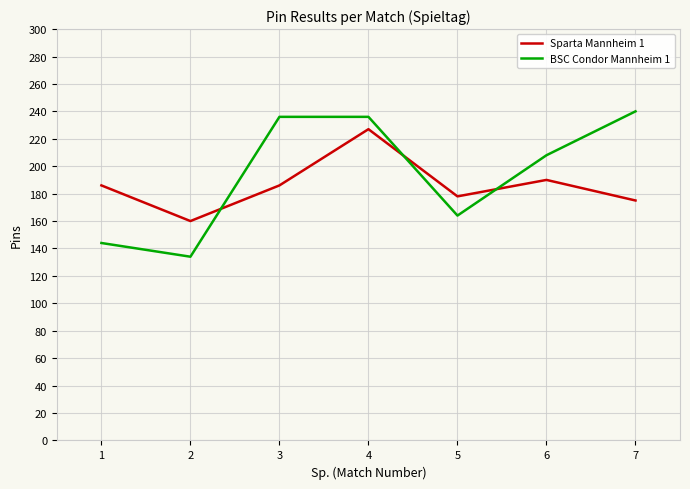

Reading left to right, transcribe all the data shown in this chart.

Sparta Mannheim 1: 186	160	186	227	178	190	175
BSC Condor Mannheim 1: 144	134	236	236	164	208	240